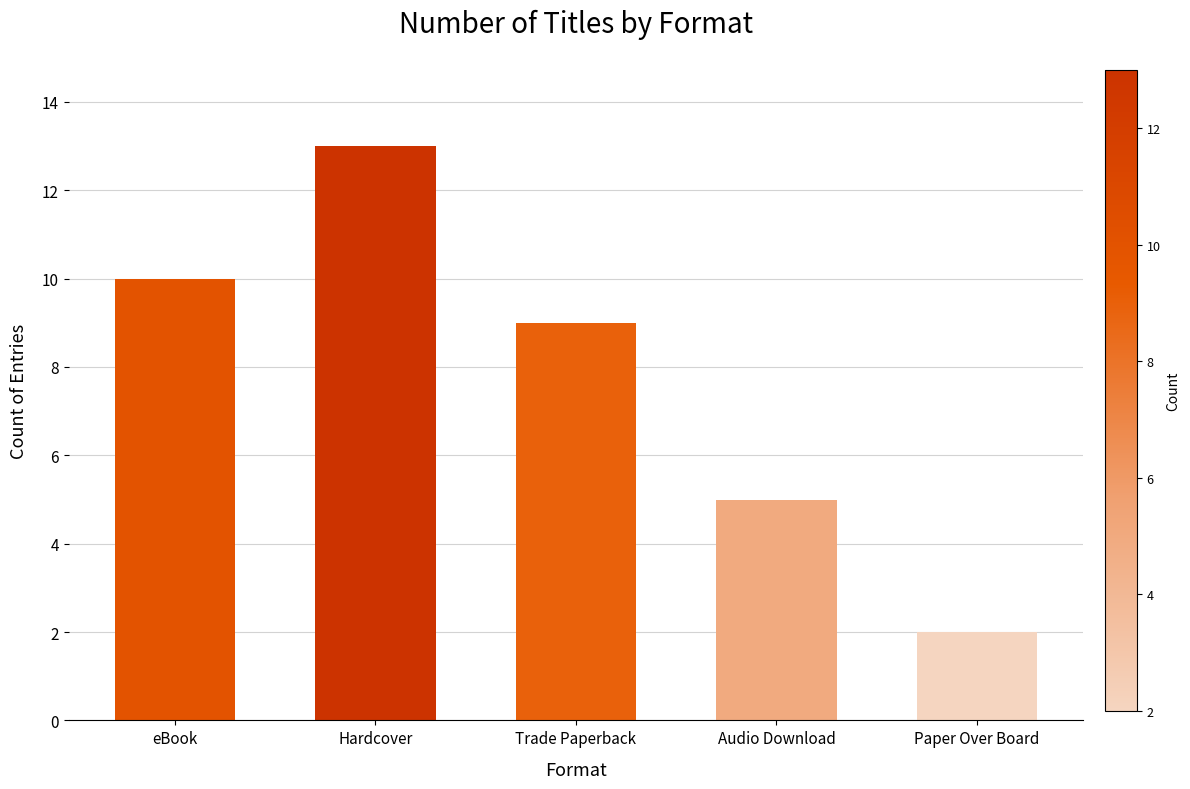

What is the difference between the maximum and second lowest values?

8